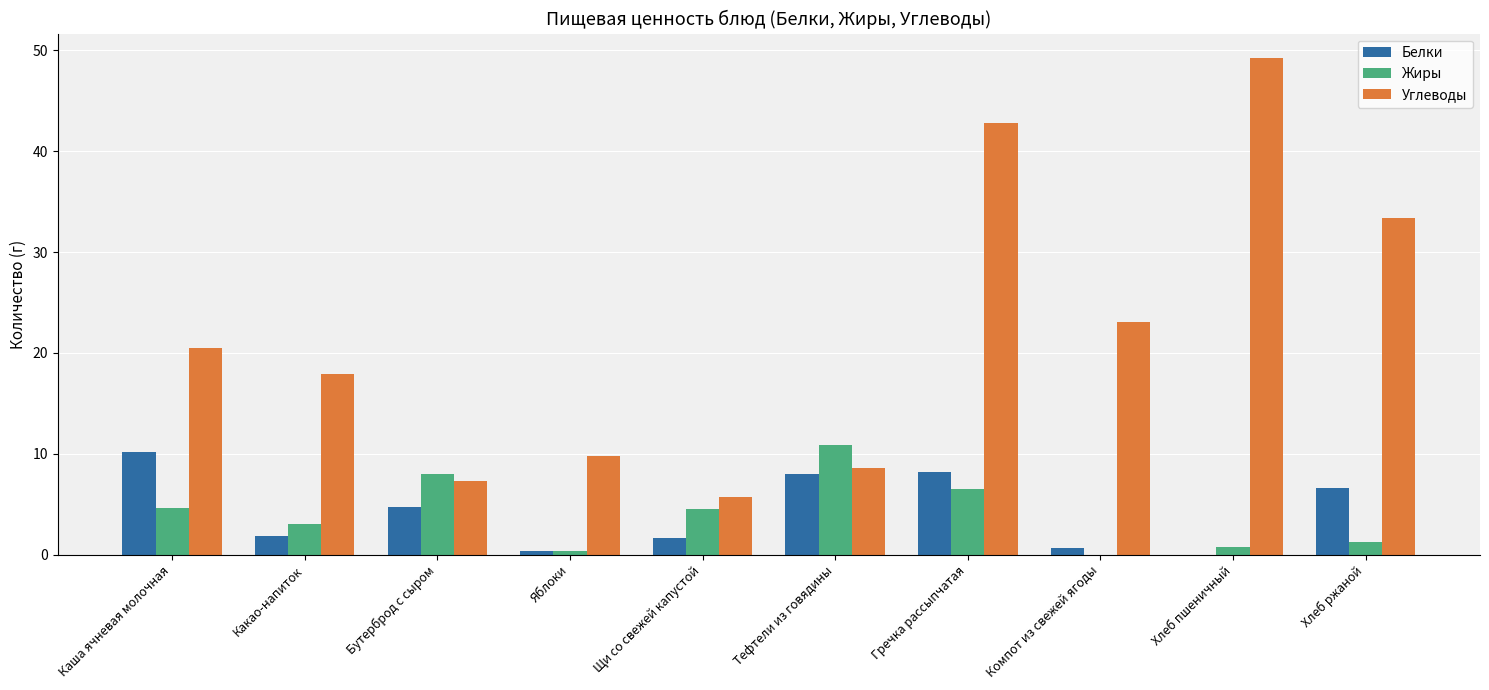

The value of Углеводы at Каша ячневая молочная is 20.5. True or false?

True